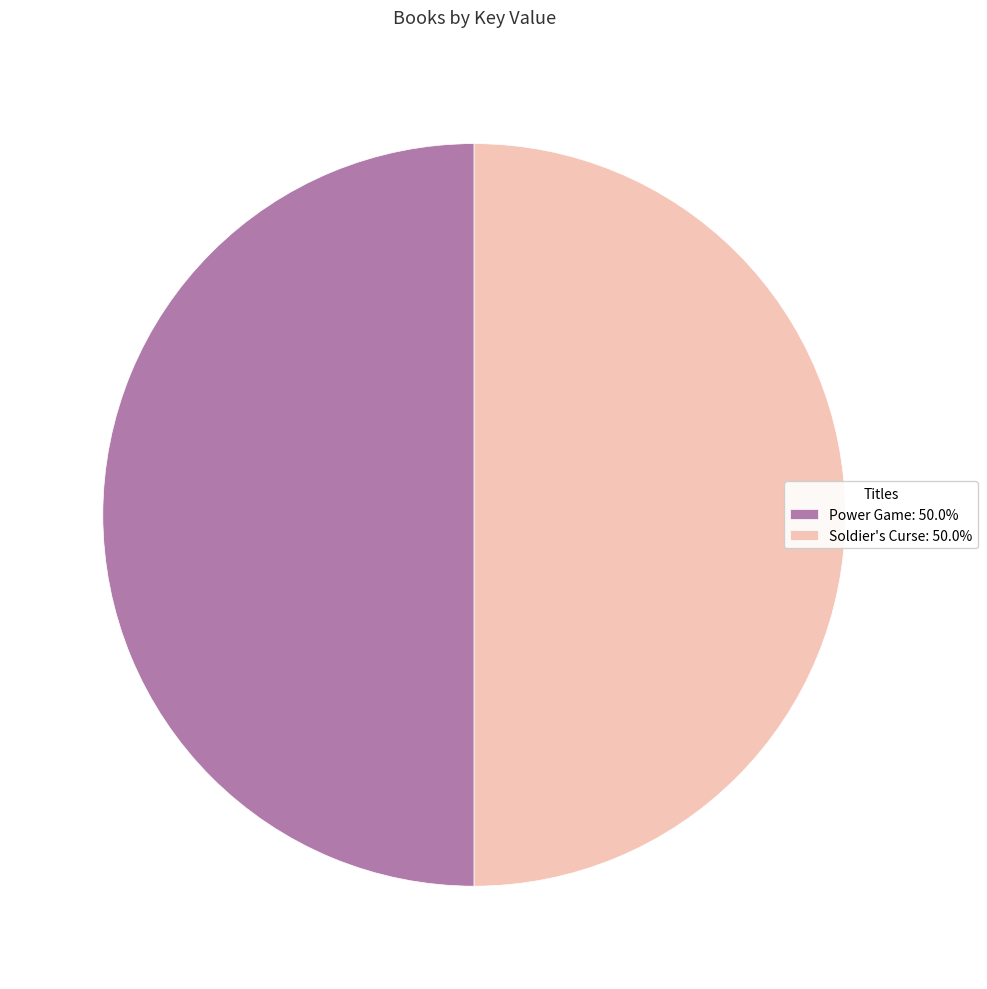

Is the sum of Soldier's Curse: 50.0% and Power Game: 50.0% greater than half?

Yes